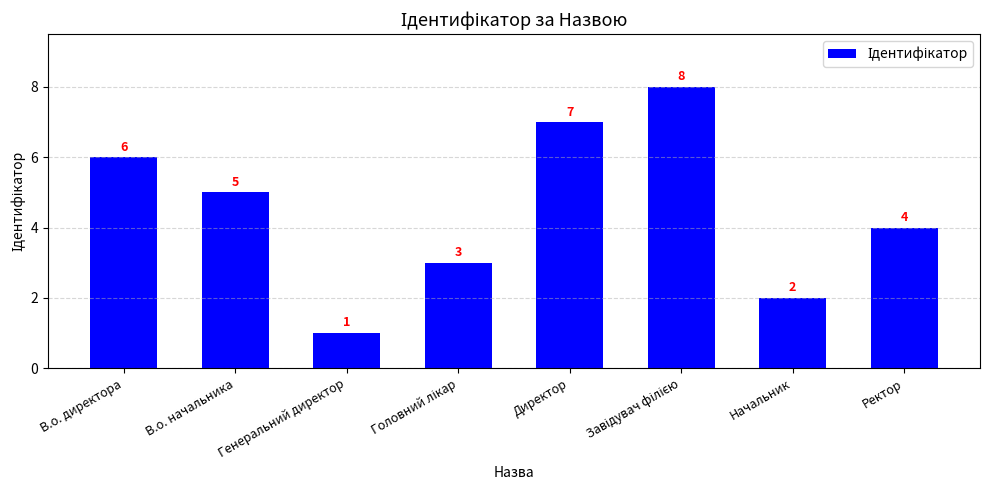

What is the label of the 2nd bar from the right?

Начальник